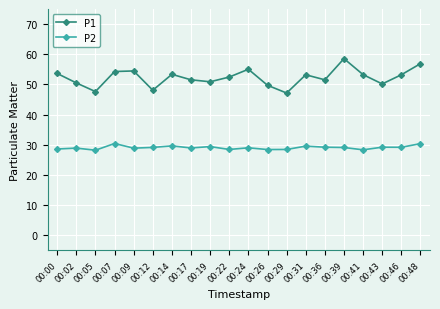

List the series in order of their overall mean, lowest first.

P2, P1